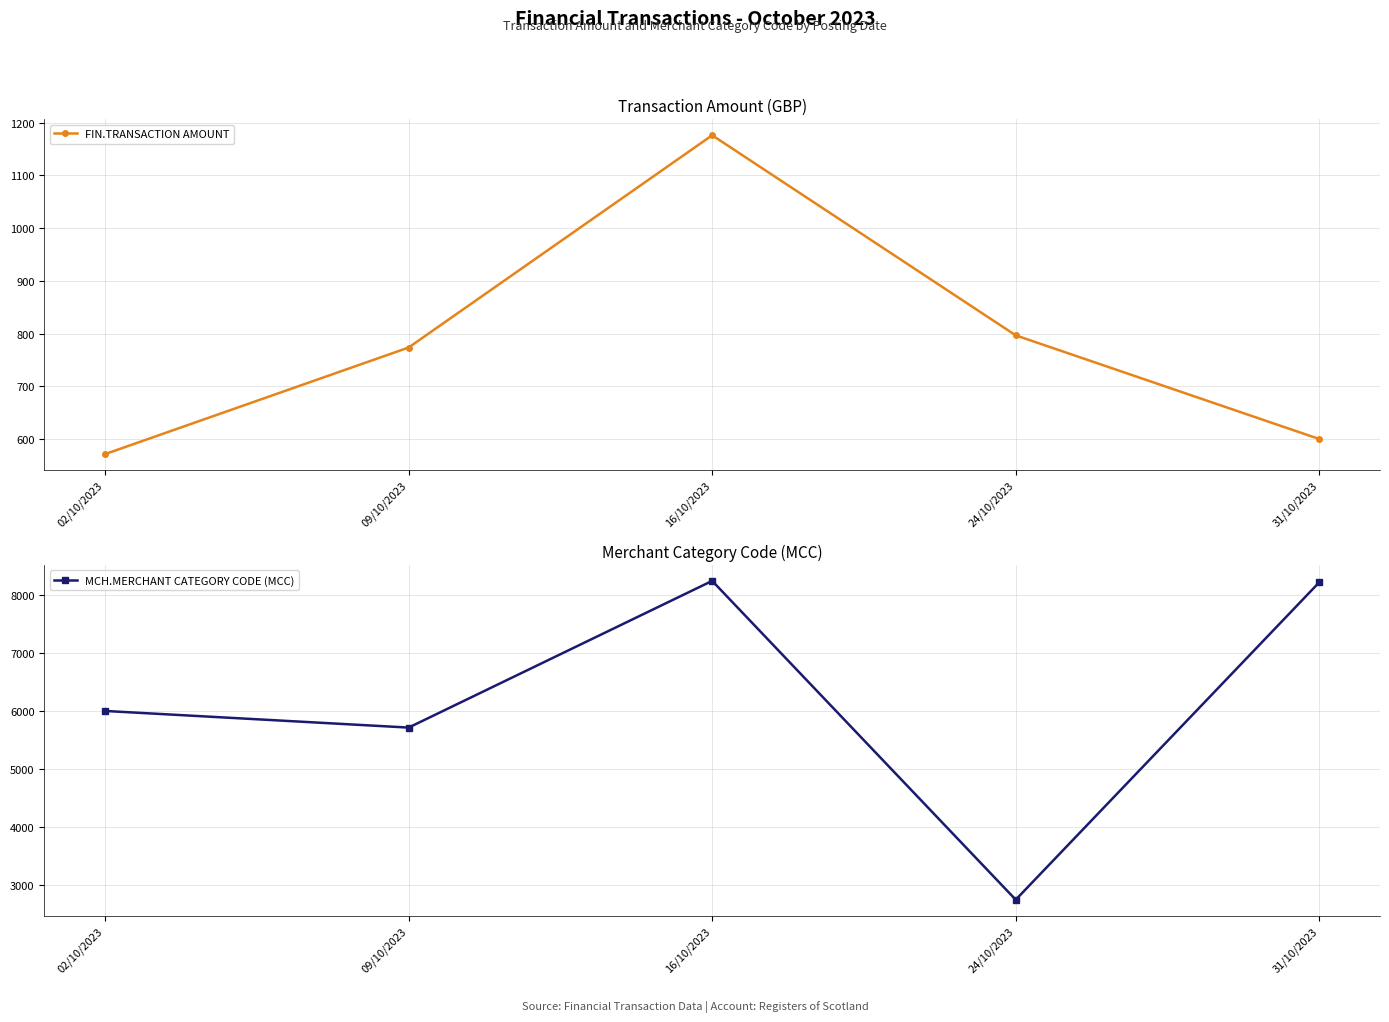

List the series in order of their peak value, highest first.

MCH.MERCHANT CATEGORY CODE (MCC), FIN.TRANSACTION AMOUNT